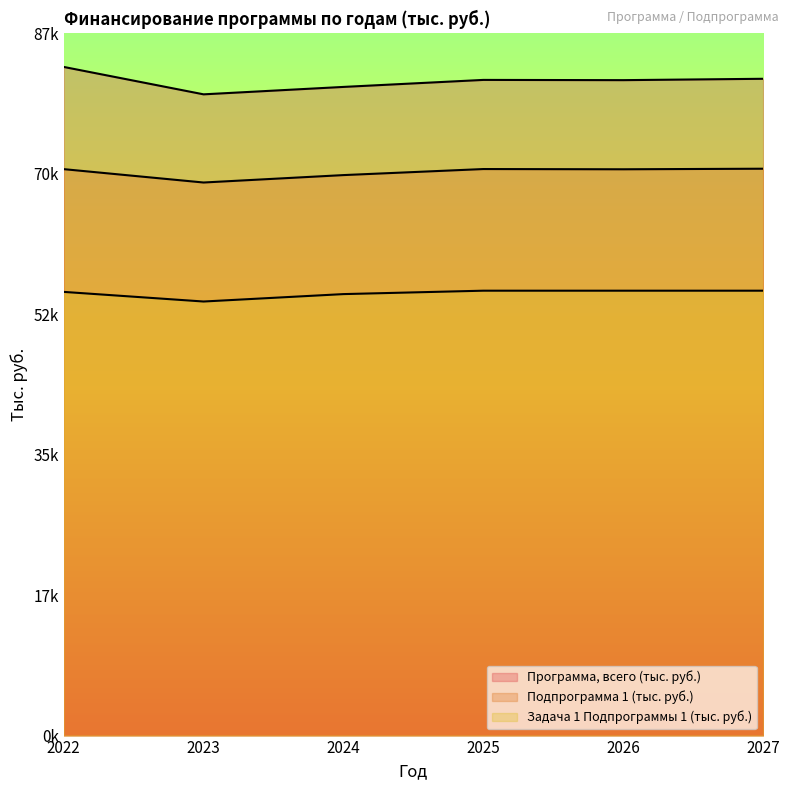

Does the chart display data point markers on the line(s)?

No